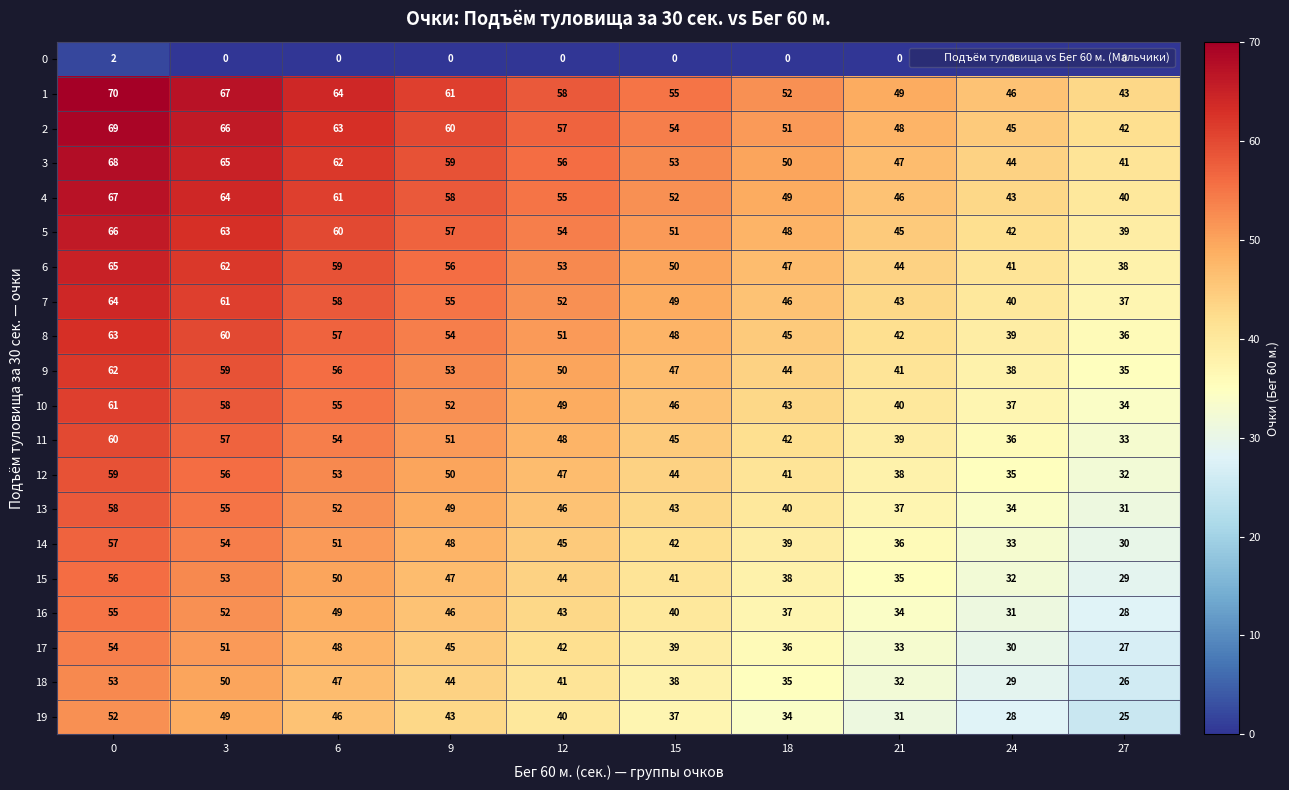

What is the total value across all series at 24?

703